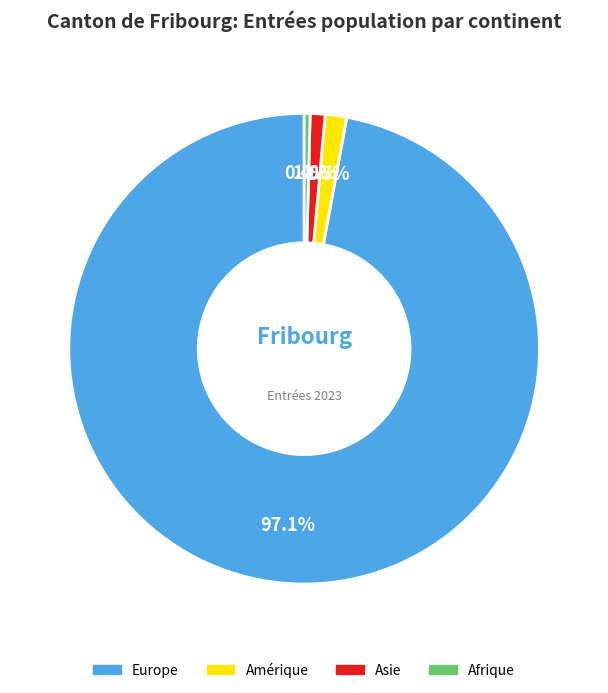

Is there any slice that represents more than half of the pie?

Yes